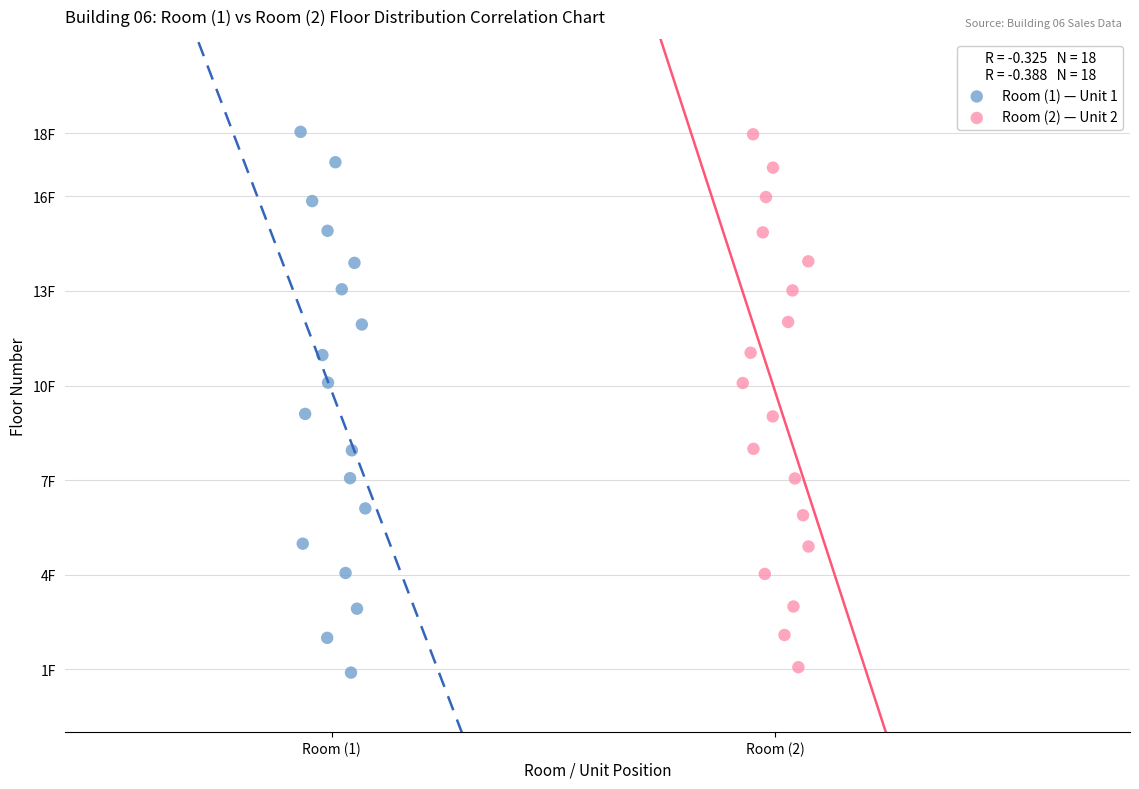

What are all the series names shown in the legend?

Room (1) — Unit 1, Room (2) — Unit 2